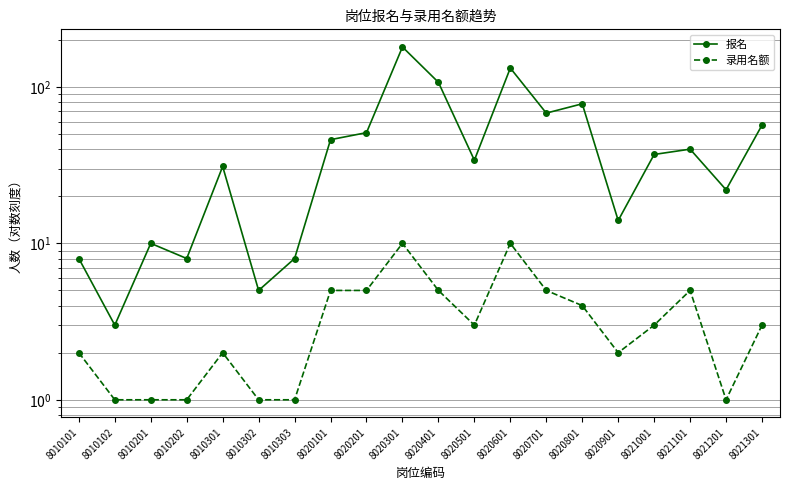

Between 8010303 and 8021201, which series saw the biggest shift?

报名